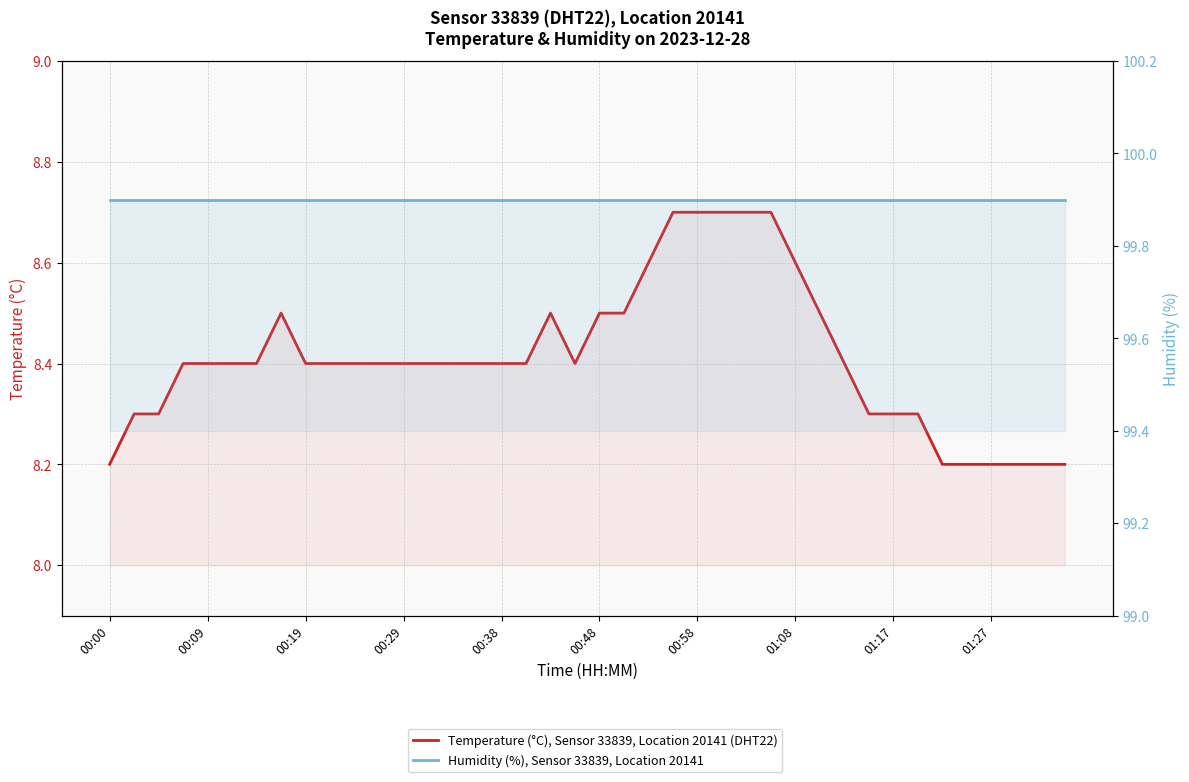

True or false: Humidity (%), Sensor 33839, Location 20141 has more than 0 points higher than both neighbors.

False